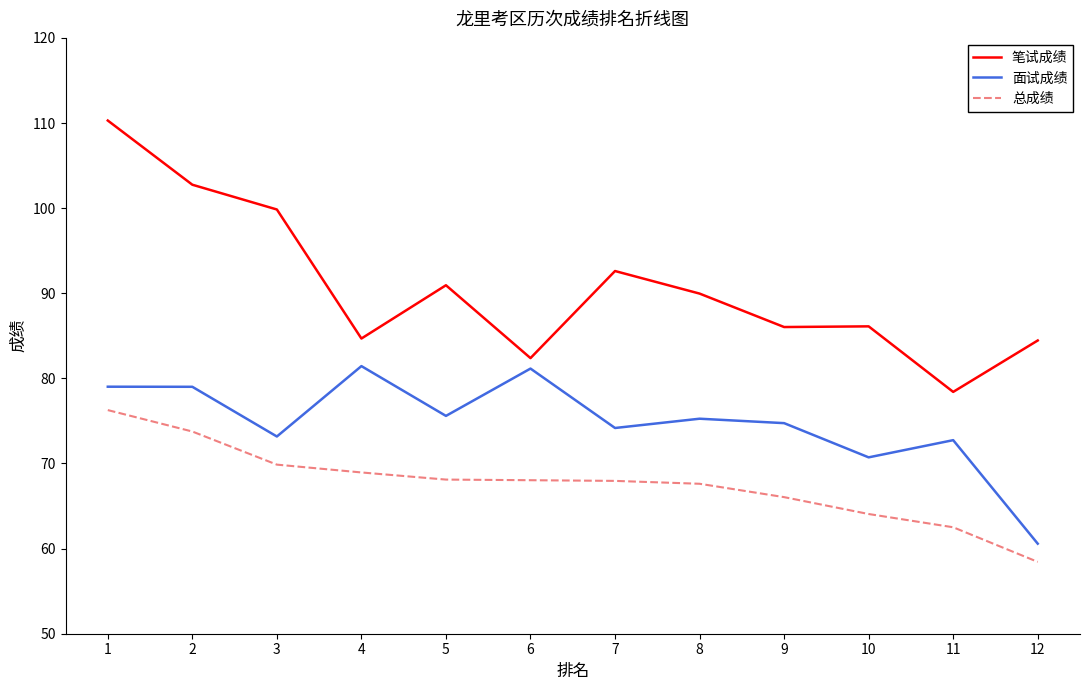

What is the highest value of the 笔试成绩 series?

110.3